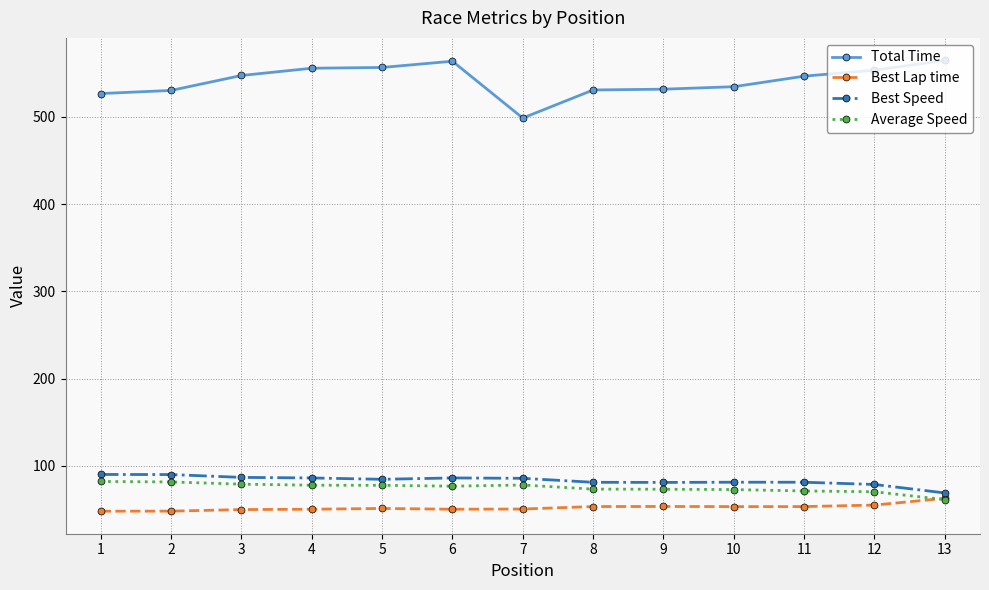

Rank the series at 8 from lowest to highest value.

Best Lap time, Average Speed, Best Speed, Total Time